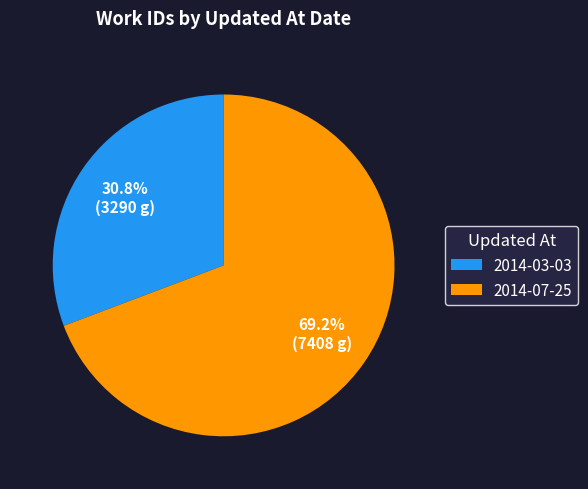

Count the number of slices in the pie.

2